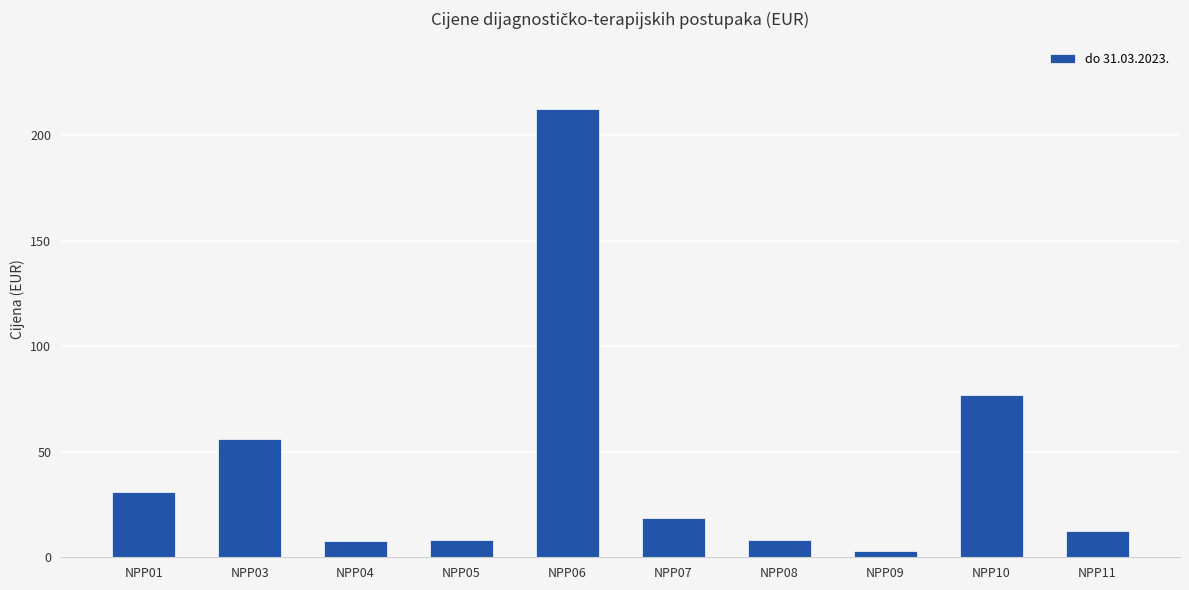

What is the greatest value displayed?

212.5